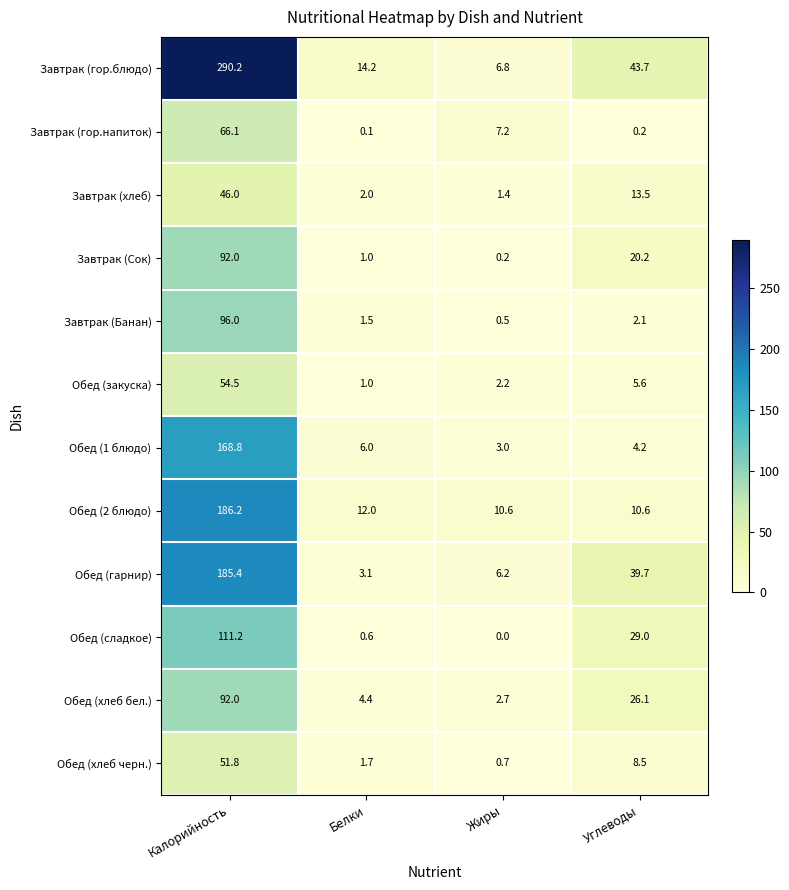

Which series changed the most between Белки and Углеводы?

Обед (гарнир)